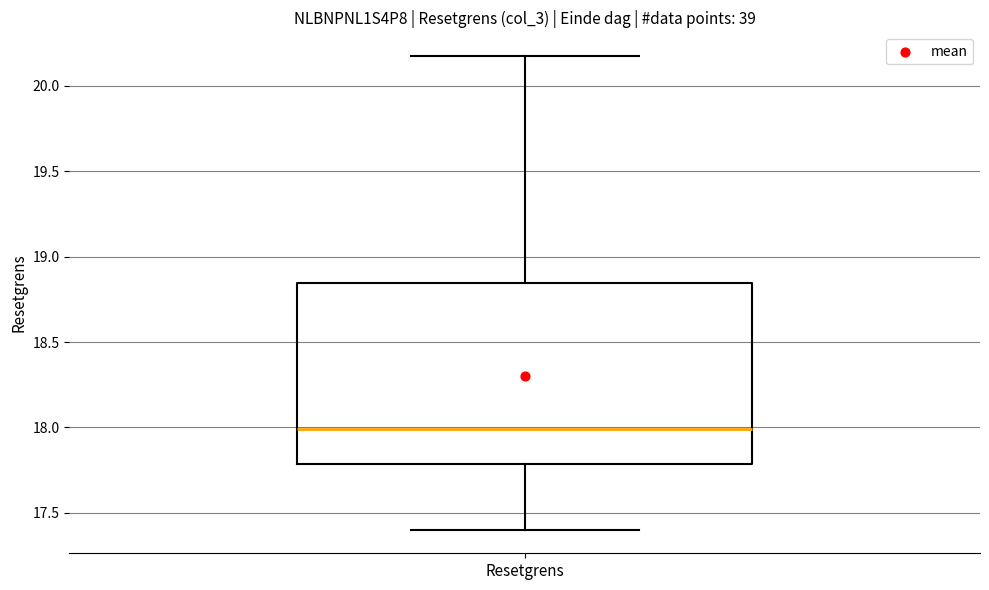

Transcribe this box plot: give where the median line is, the range the box spans, and where the two whiskers end, as read against the y-axis. The values are not printed on the chart, so give them approximately, as read against the axis.

median 18.00, box 17.80 to 18.85, whiskers 17.40 to 20.15